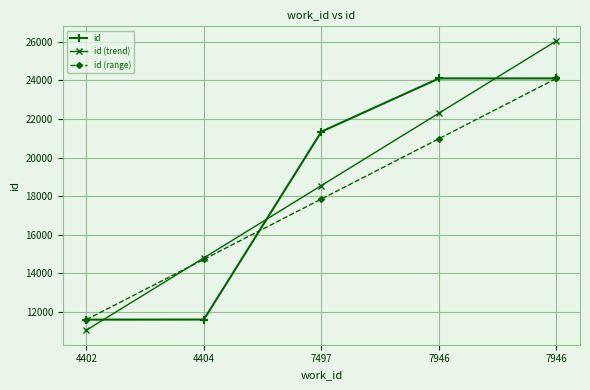

What is the value of the id (trend) point at the 2nd from the left?

14798.3